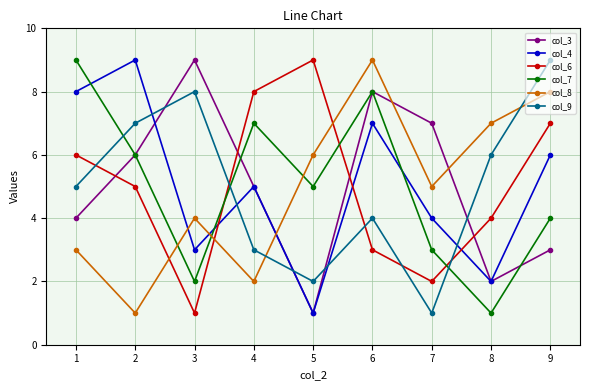

Which series ends up on top after the final intersection of col_9 and col_3?

col_9